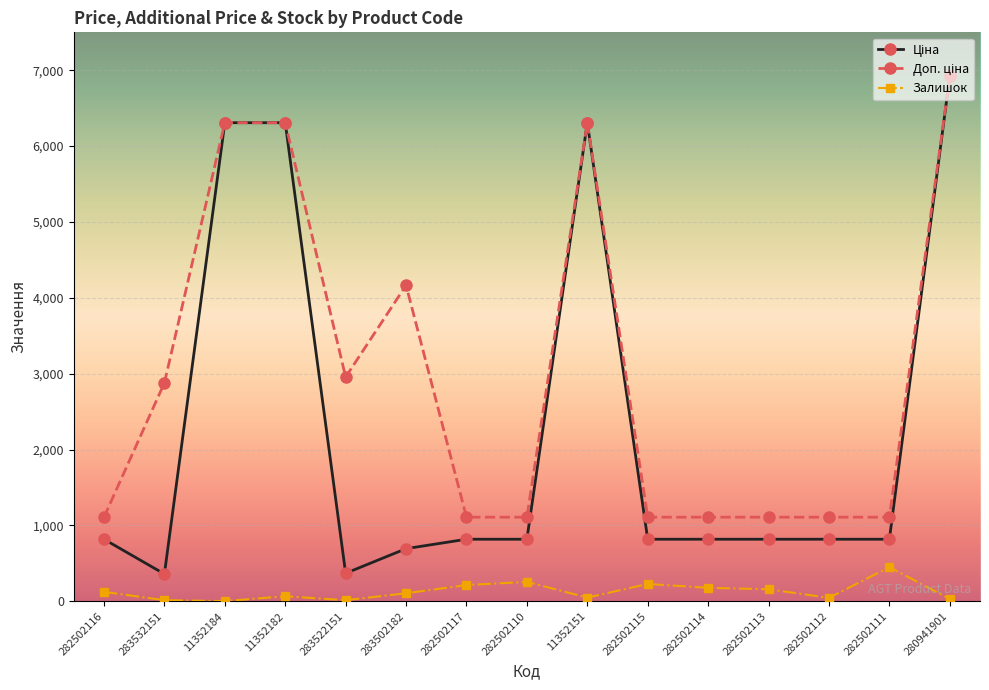

At how many categories does at least one series exceed 3357?

5